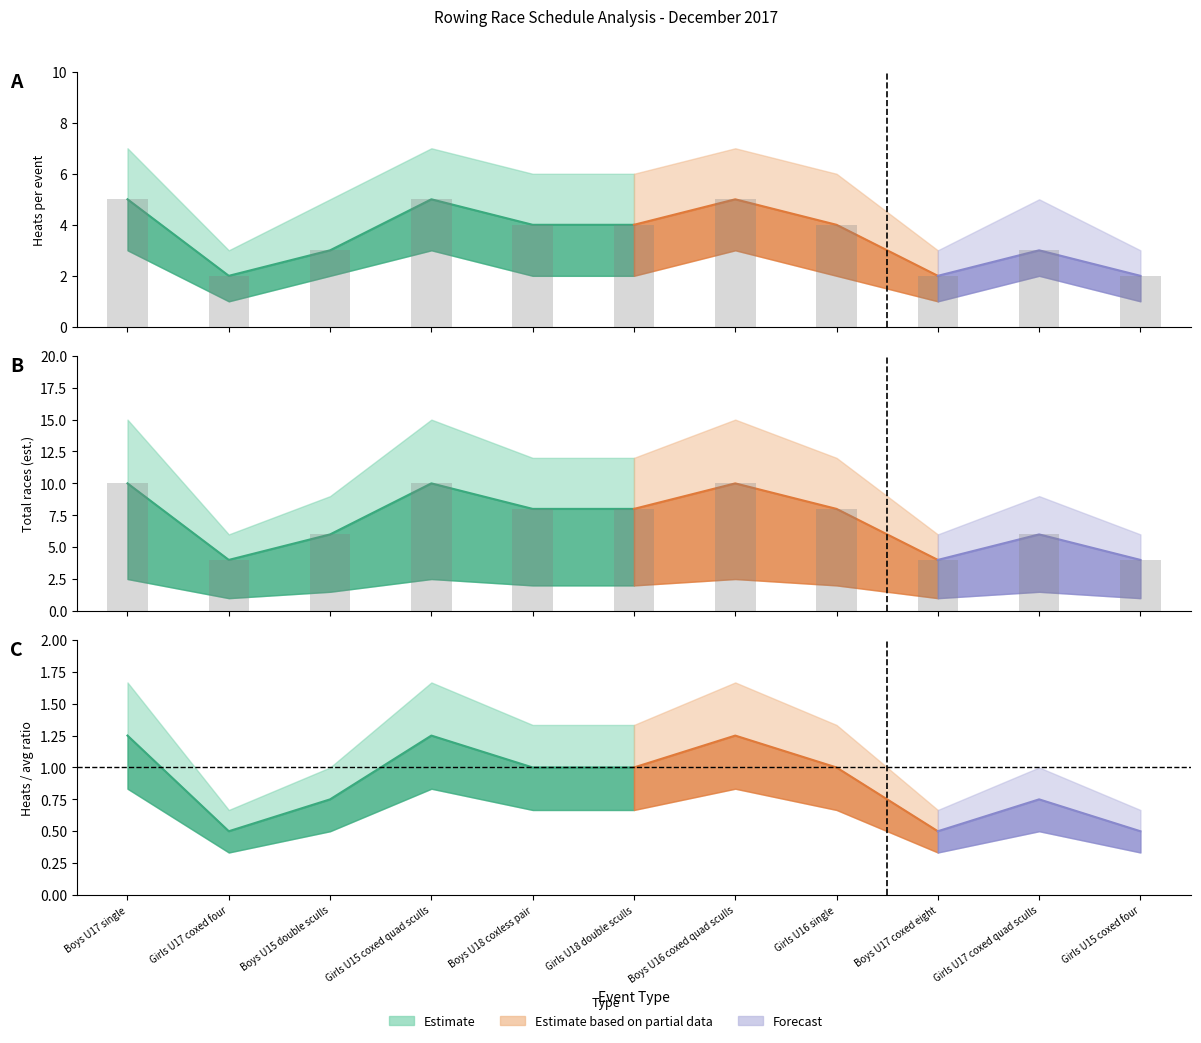

Reading right to left, extract all data points from this chart.

heat: Girls U15 coxed four=2	Girls U17 coxed quad sculls=3	Boys U17 coxed eight=2	Girls U16 single=4	Boys U16 coxed quad sculls=5	Girls U18 double sculls=4	Boys U18 coxless pair=4	Girls U15 coxed quad sculls=5	Boys U15 double sculls=3	Girls U17 coxed four=2	Boys U17 single=5
heat_upper: Girls U15 coxed four=4	Girls U17 coxed quad sculls=6	Boys U17 coxed eight=4	Girls U16 single=8	Boys U16 coxed quad sculls=10	Girls U18 double sculls=8	Boys U18 coxless pair=8	Girls U15 coxed quad sculls=10	Boys U15 double sculls=6	Girls U17 coxed four=4	Boys U17 single=10